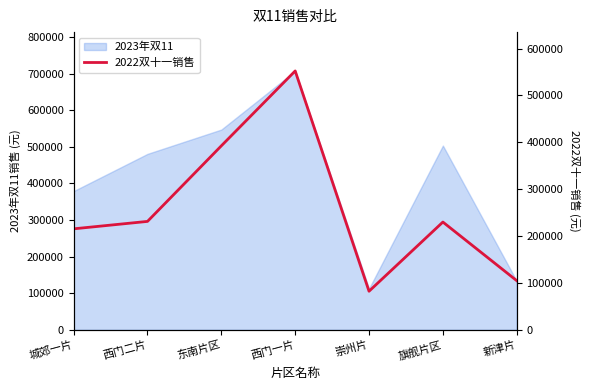

At which label is 2023年双11 closest to 409795?

城郊一片